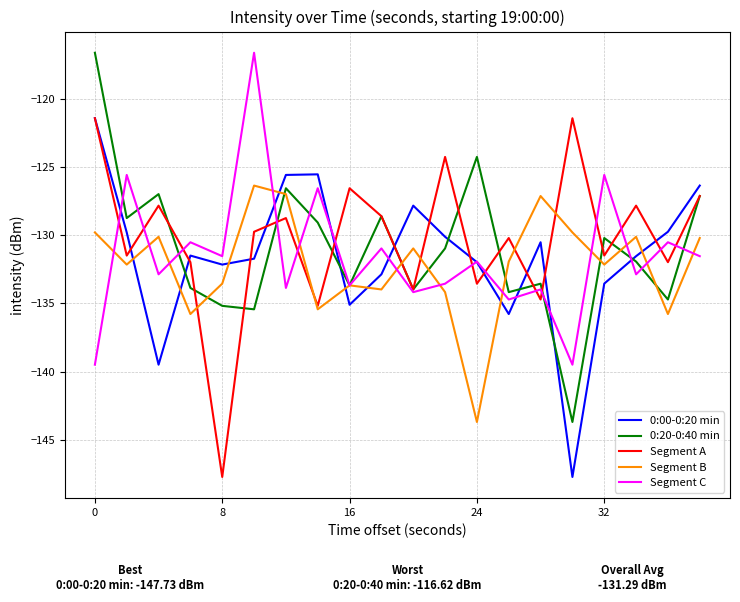

What is the highest value of the 0:20-0:40 min series?

-116.6